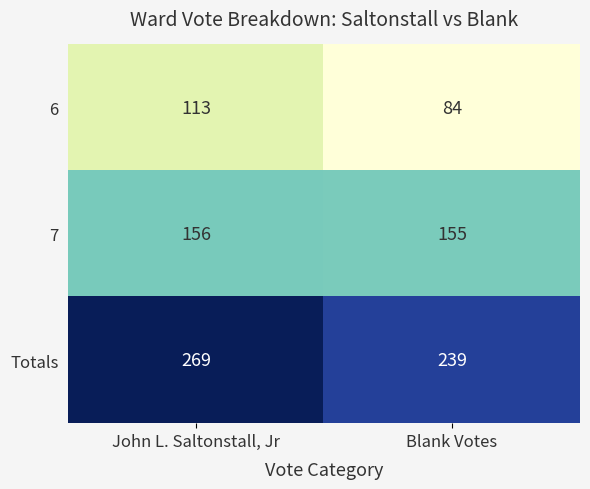

Reading left to right, transcribe all the data shown in this chart.

6: John L. Saltonstall, Jr=113	Blank Votes=84
7: John L. Saltonstall, Jr=156	Blank Votes=155
Totals: John L. Saltonstall, Jr=269	Blank Votes=239